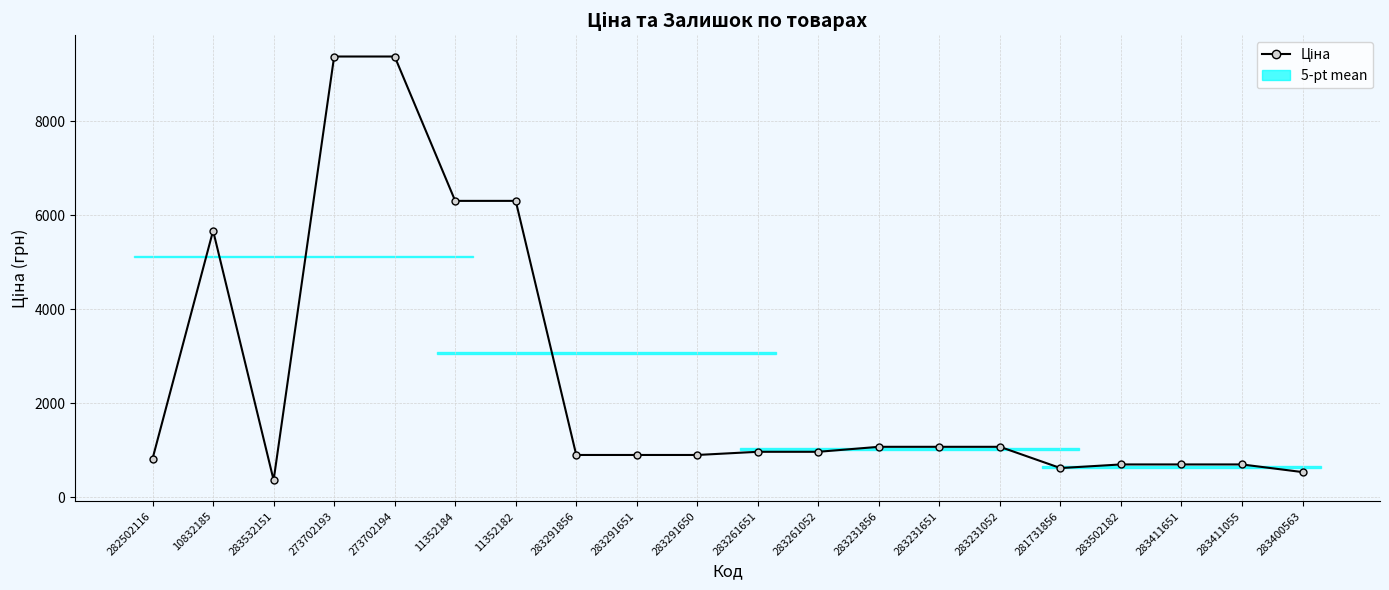

What is the label of the 1st point from the left?

282502116